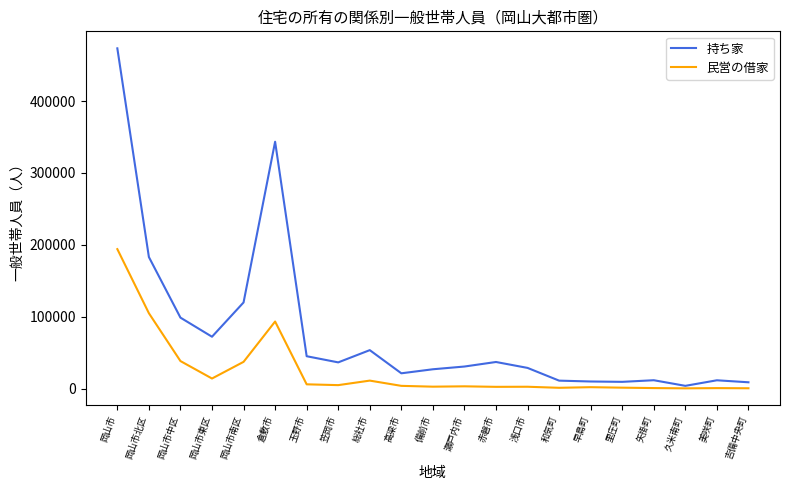

Is the value of 民営の借家 at 倉敷市 greater than the value of 持ち家 at 倉敷市?

No